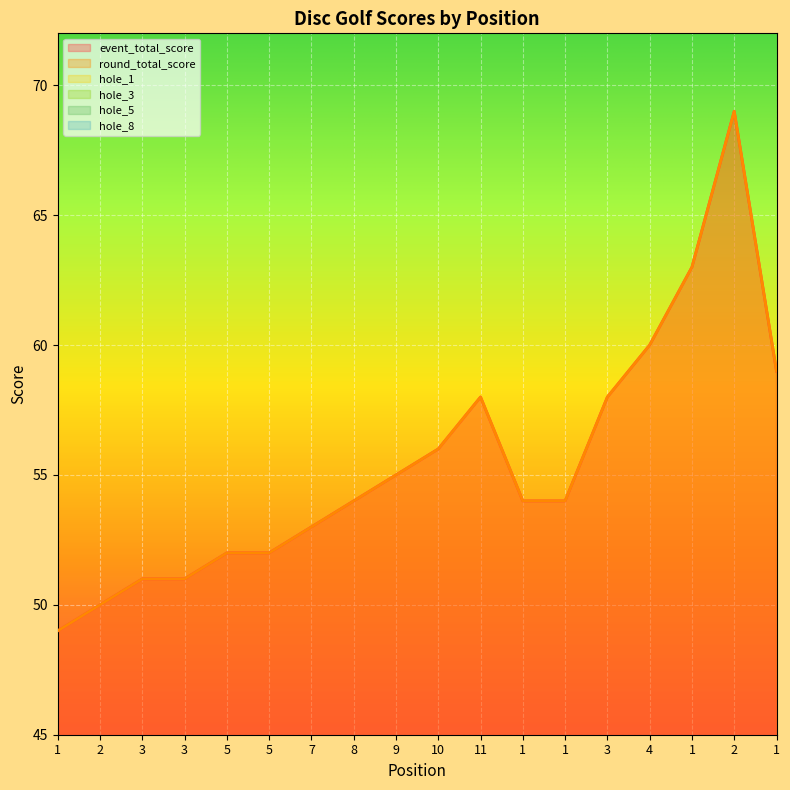

Does the chart display data point markers on the line(s)?

No